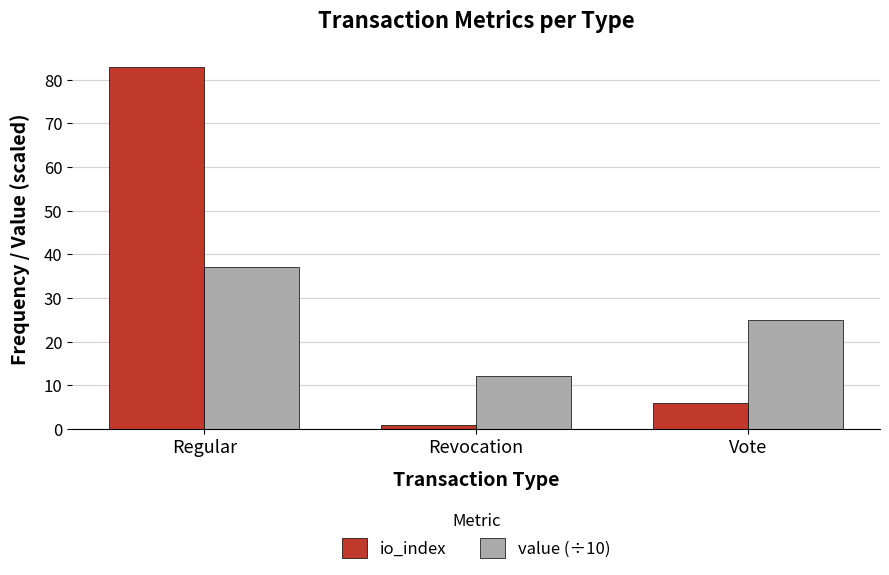

What is the minimum value shown in the chart?

1.0